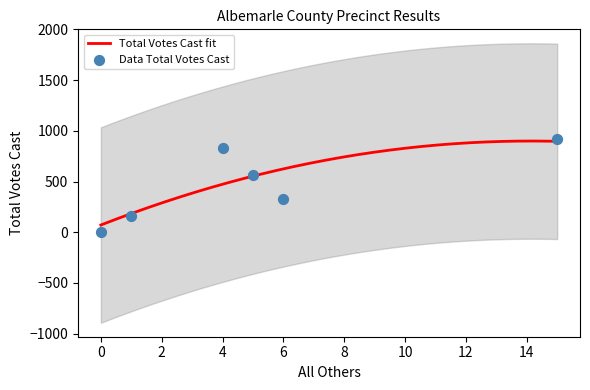

Which series reaches the minimum Y coordinate?

Total Votes Cast